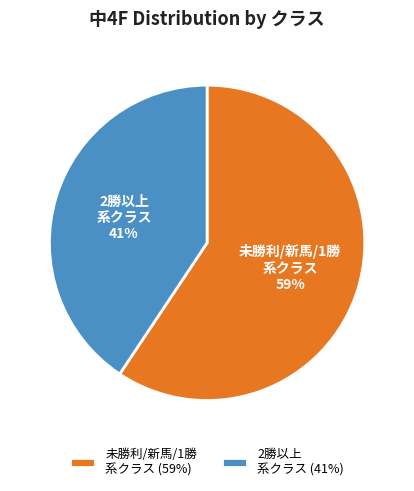

What is the largest slice in the pie chart?

未勝利/新馬/1勝 系クラス